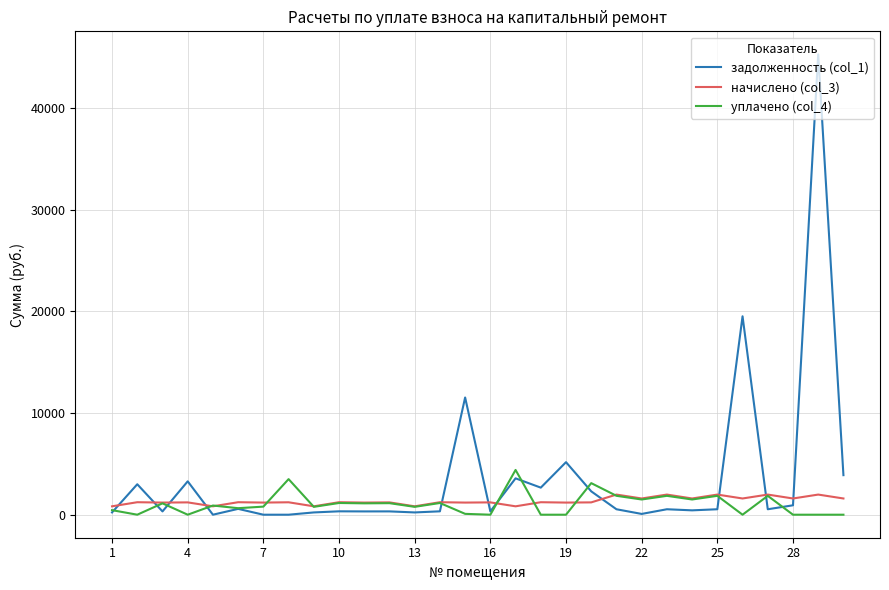

Which series has the largest total across all categories?

задолженность (col_1)